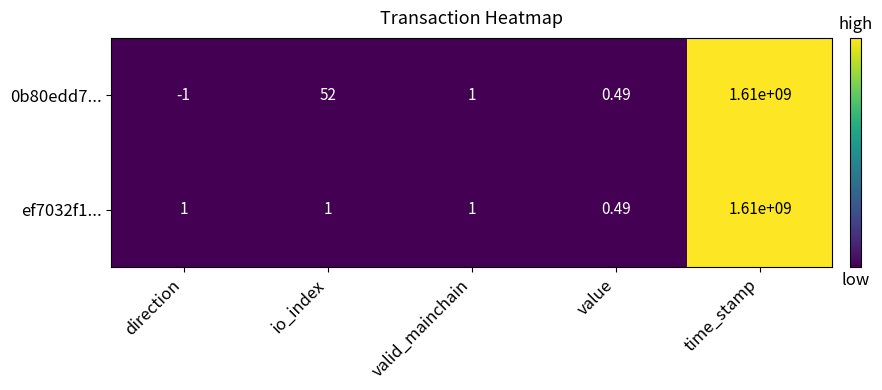

What is the total value across all series at valid_mainchain?

2.0